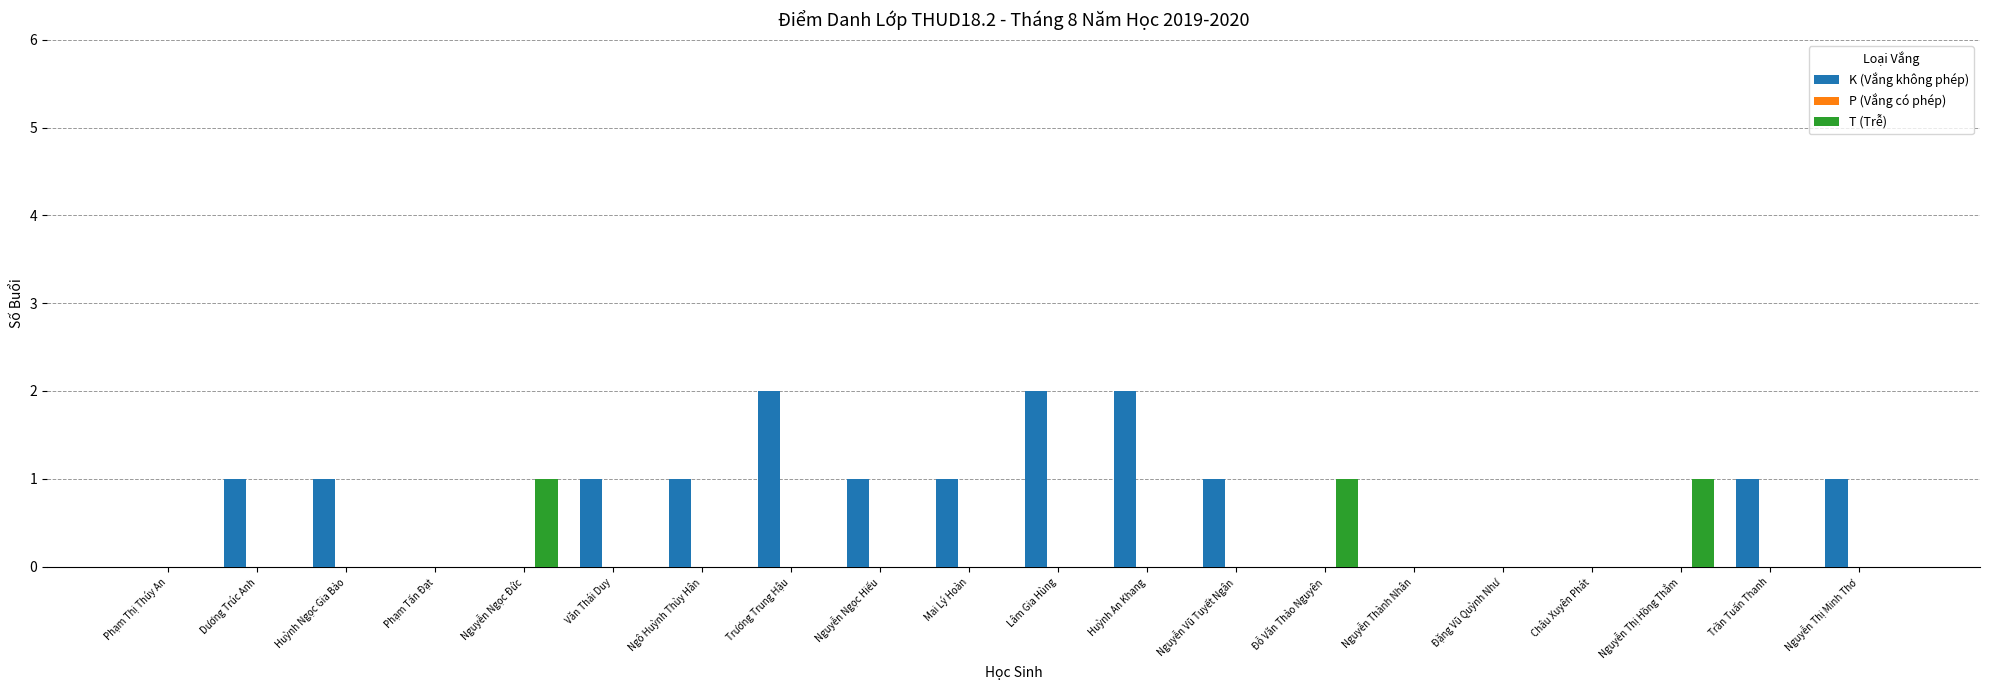

True or false: K (Vắng không phép) has a value of 1 at Phạm Thị Thúy An.

False